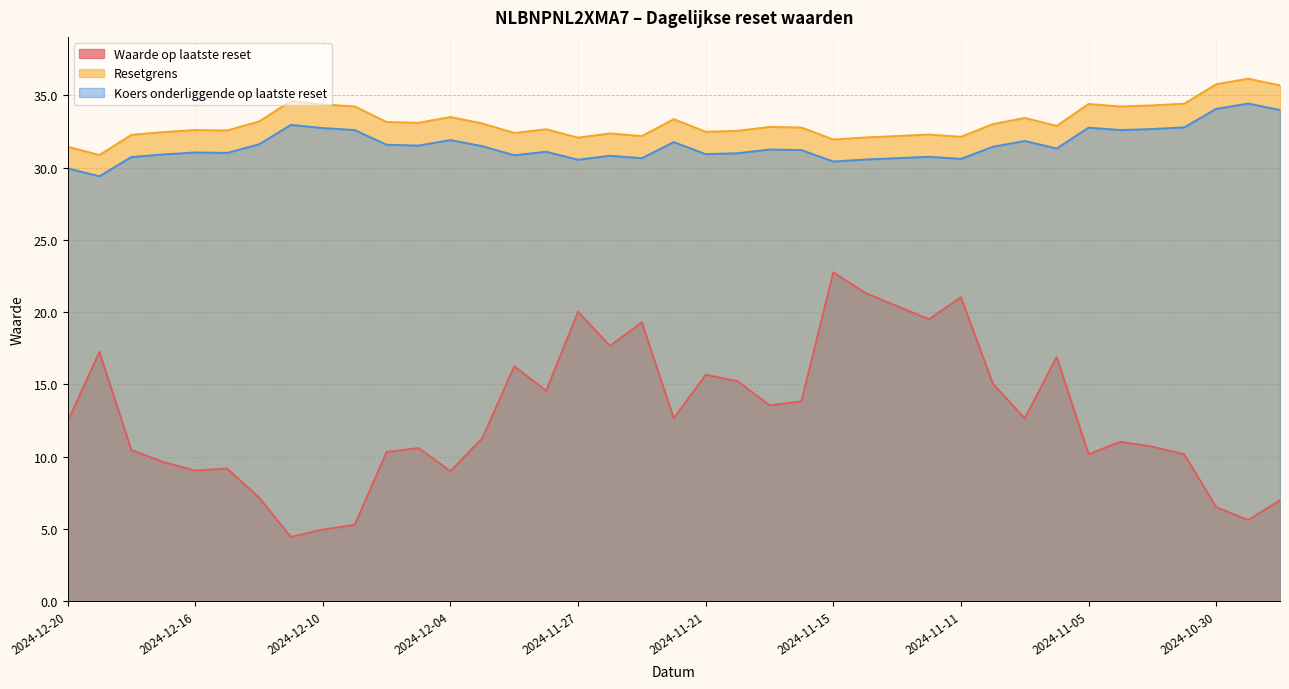

True or false: Resetgrens and Waarde op laatste reset cross at least once.

False